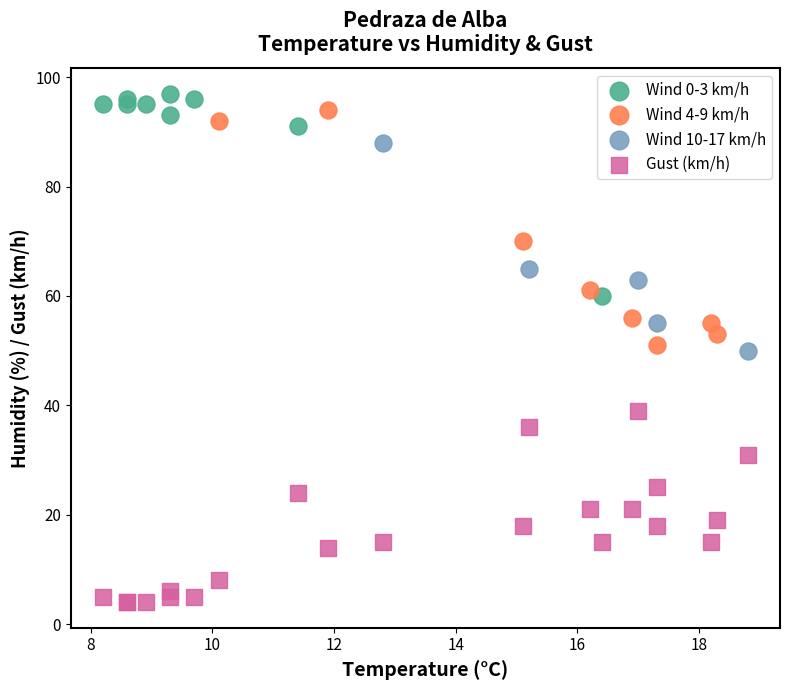

Which series contains the lowest Y value?

Gust (km/h)